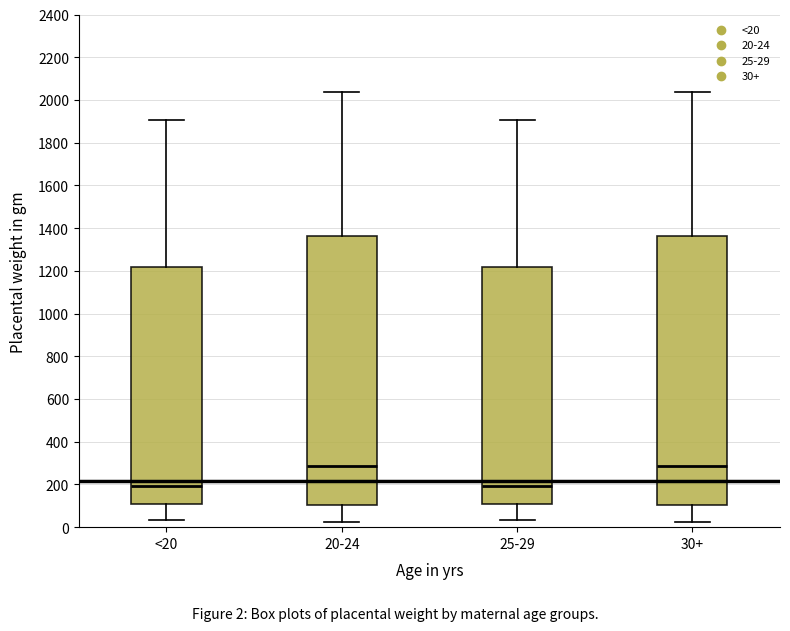

Reading left to right, transcribe this box plot: for each box, give where its median line is, the range the box spans, and where its two whiskers end, as read against the y-axis. The values are not printed on the chart, so give them approximately, as read against the axis.

<20: median 200, box 100 to 1220, whiskers 40 to 1900
20-24: median 280, box 100 to 1360, whiskers 20 to 2040
25-29: median 200, box 100 to 1220, whiskers 40 to 1900
30+: median 280, box 100 to 1360, whiskers 20 to 2040